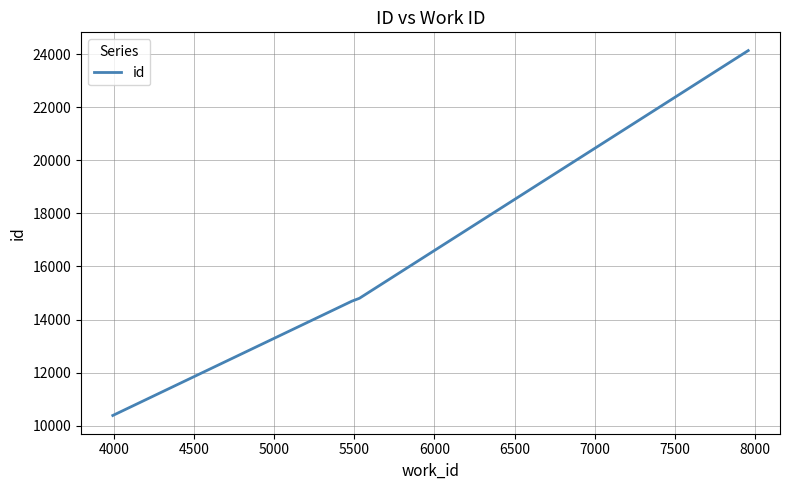

What is the greatest value displayed?

24130